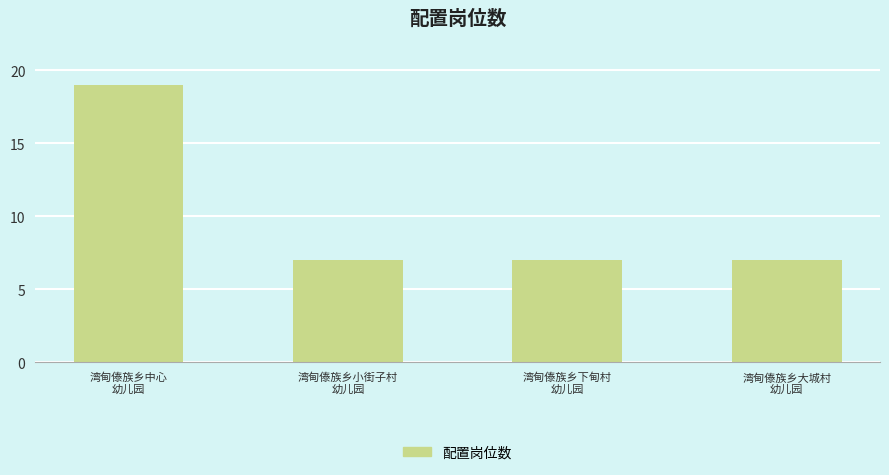

What is the maximum value shown in the chart?

19